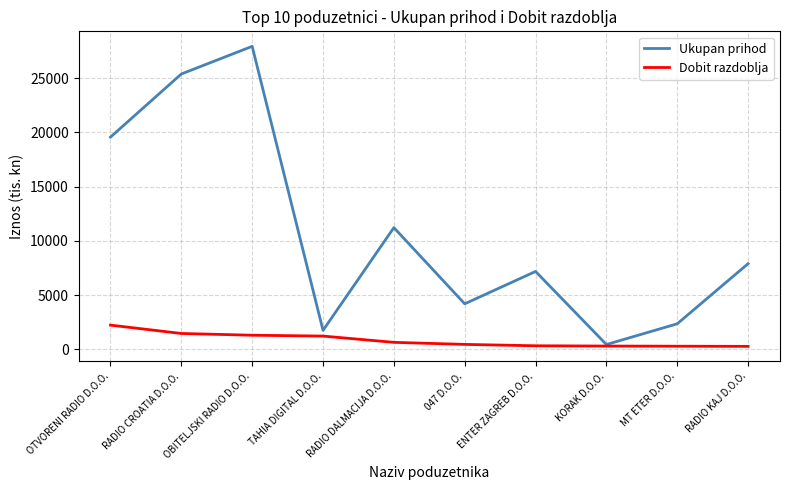

What is the smallest value displayed?

274.5